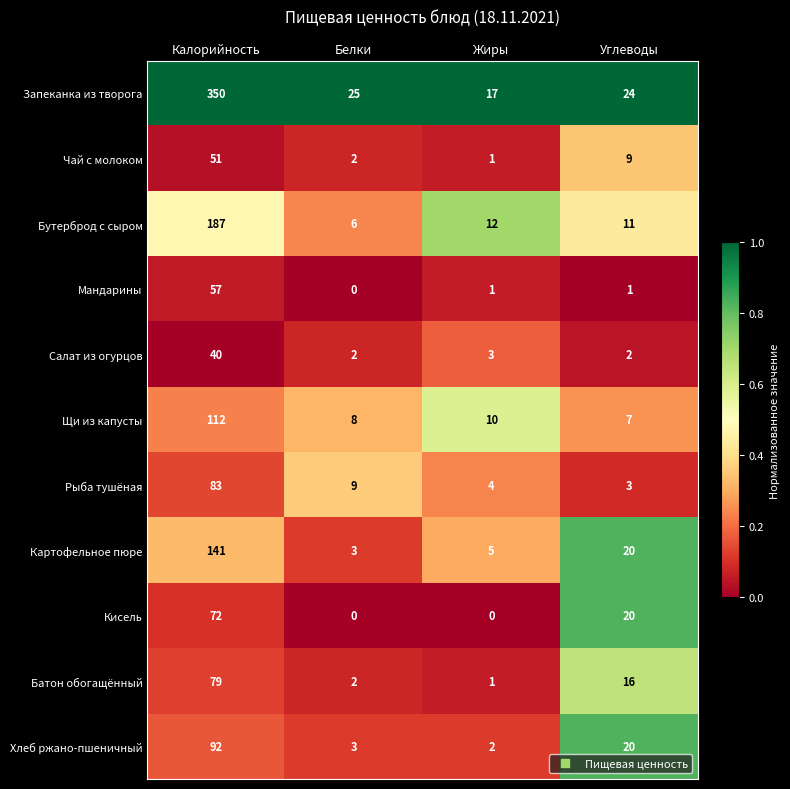

At how many categories does at least one series exceed 0?

4